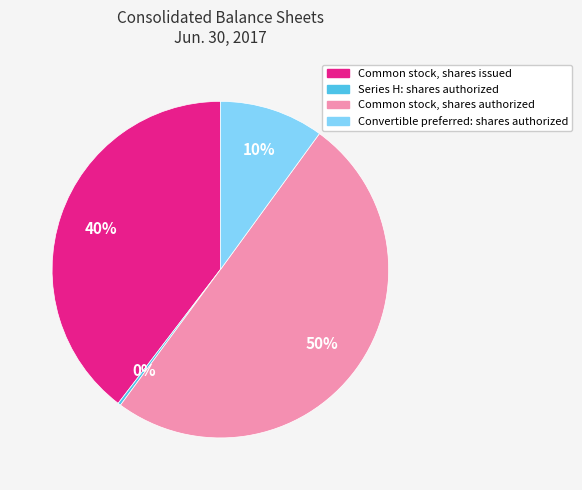

What is the majority slice?

Common stock, shares authorized